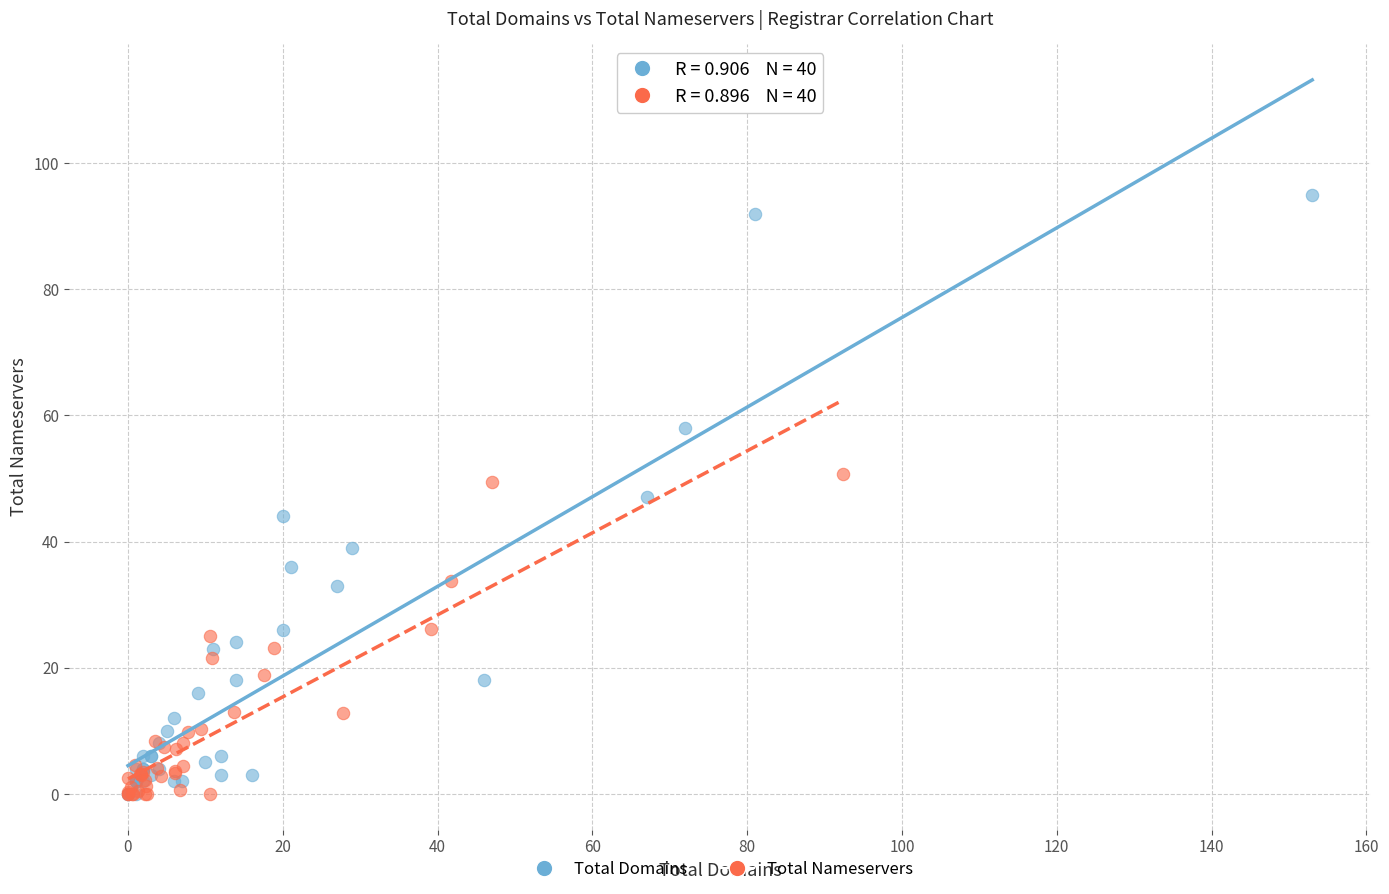

What are all the series names shown in the legend?

Total Domains, Total Nameservers